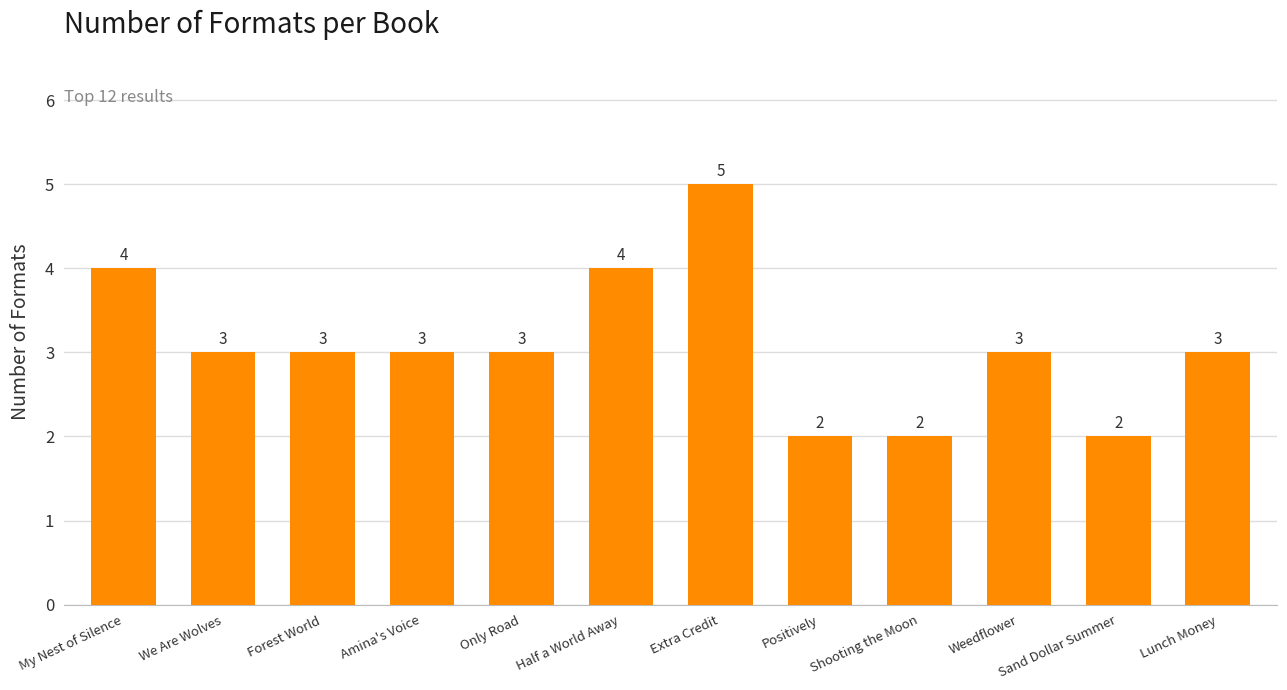

What value does the data have at Extra Credit?

5